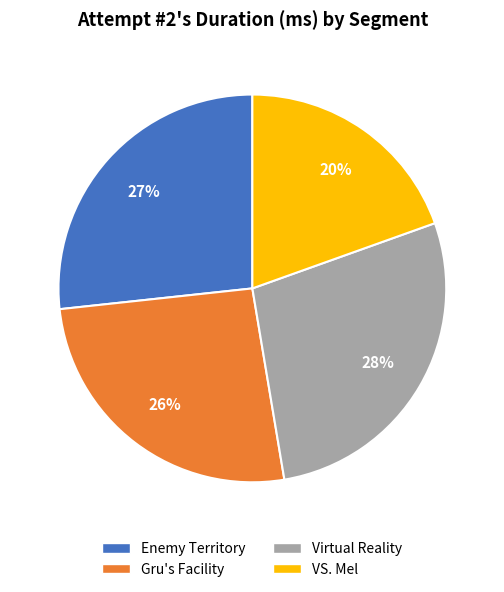

Approximately how many times larger is the value at VS. Mel compared to Gru's Facility?

0.8